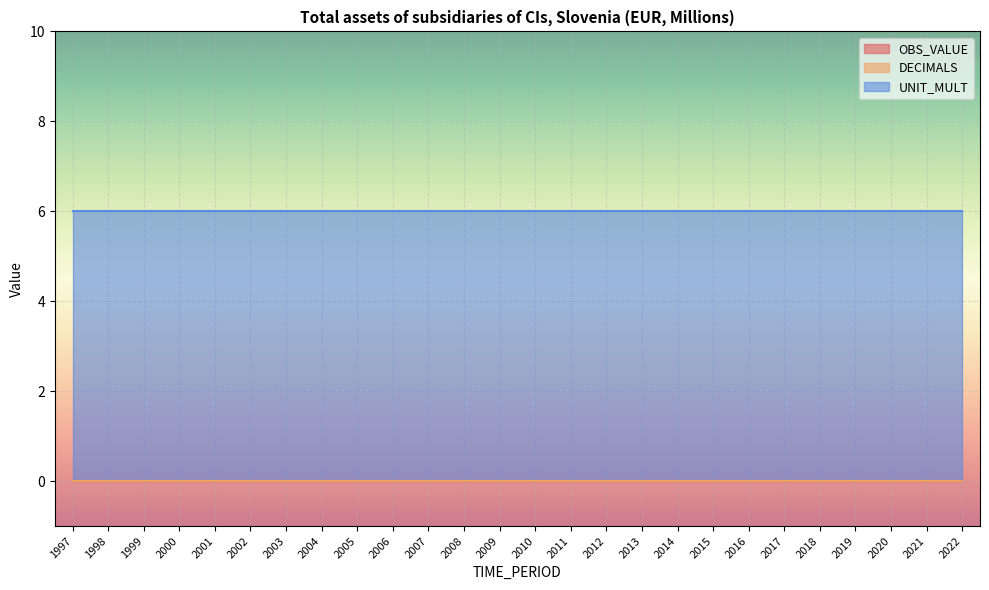

Is it true that UNIT_MULT equals 3 at 2006?

False